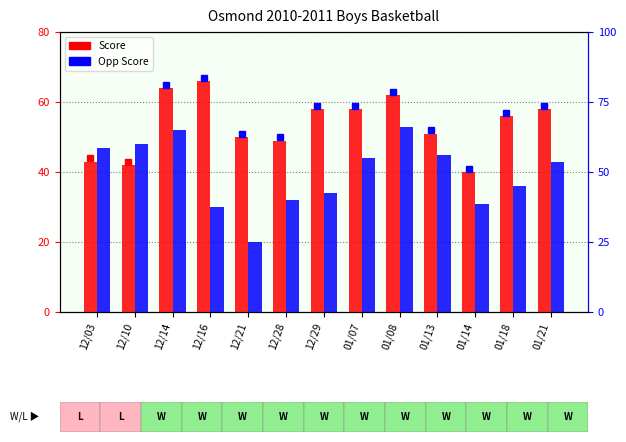

The Opp Score series shows 44 at 12/29. True or false?

False